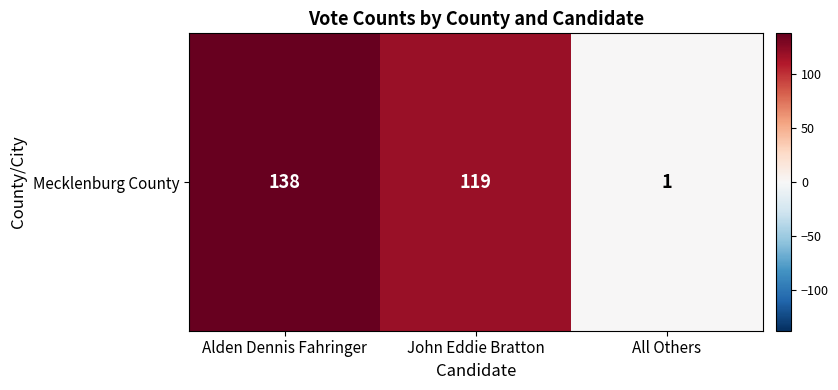

The value at Alden Dennis Fahringer is 28. True or false?

False